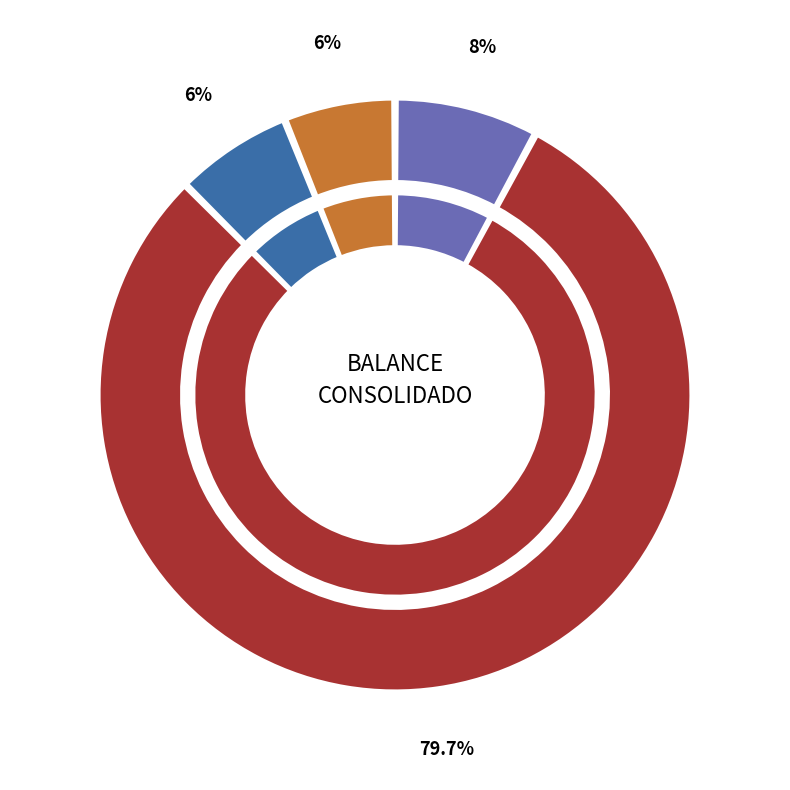

Is it true that CARTERA CREDITICIA NETA is 80% of the pie?

True